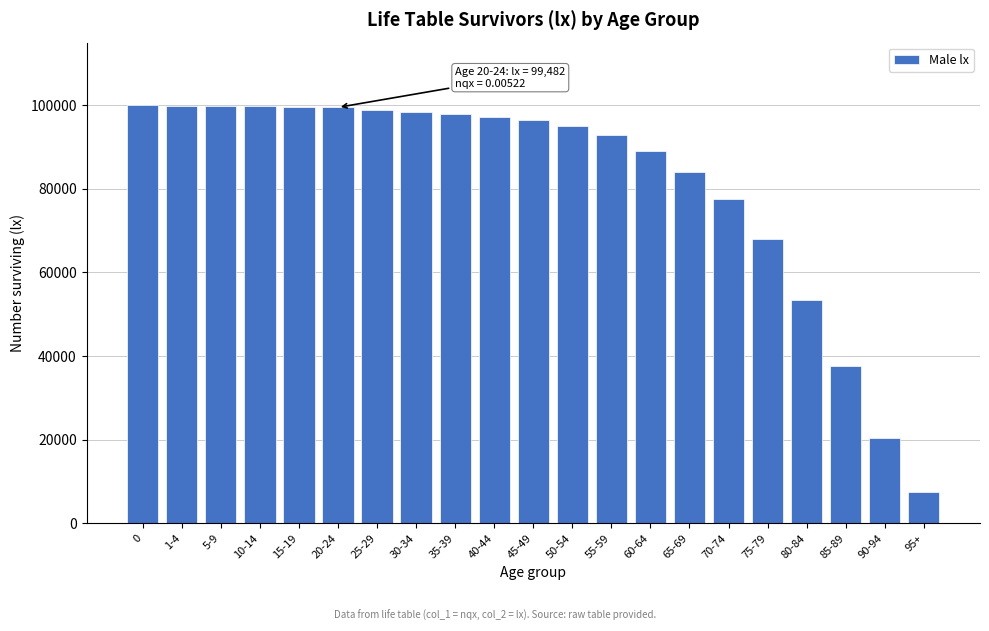

What is the maximum value shown in the chart?

100000